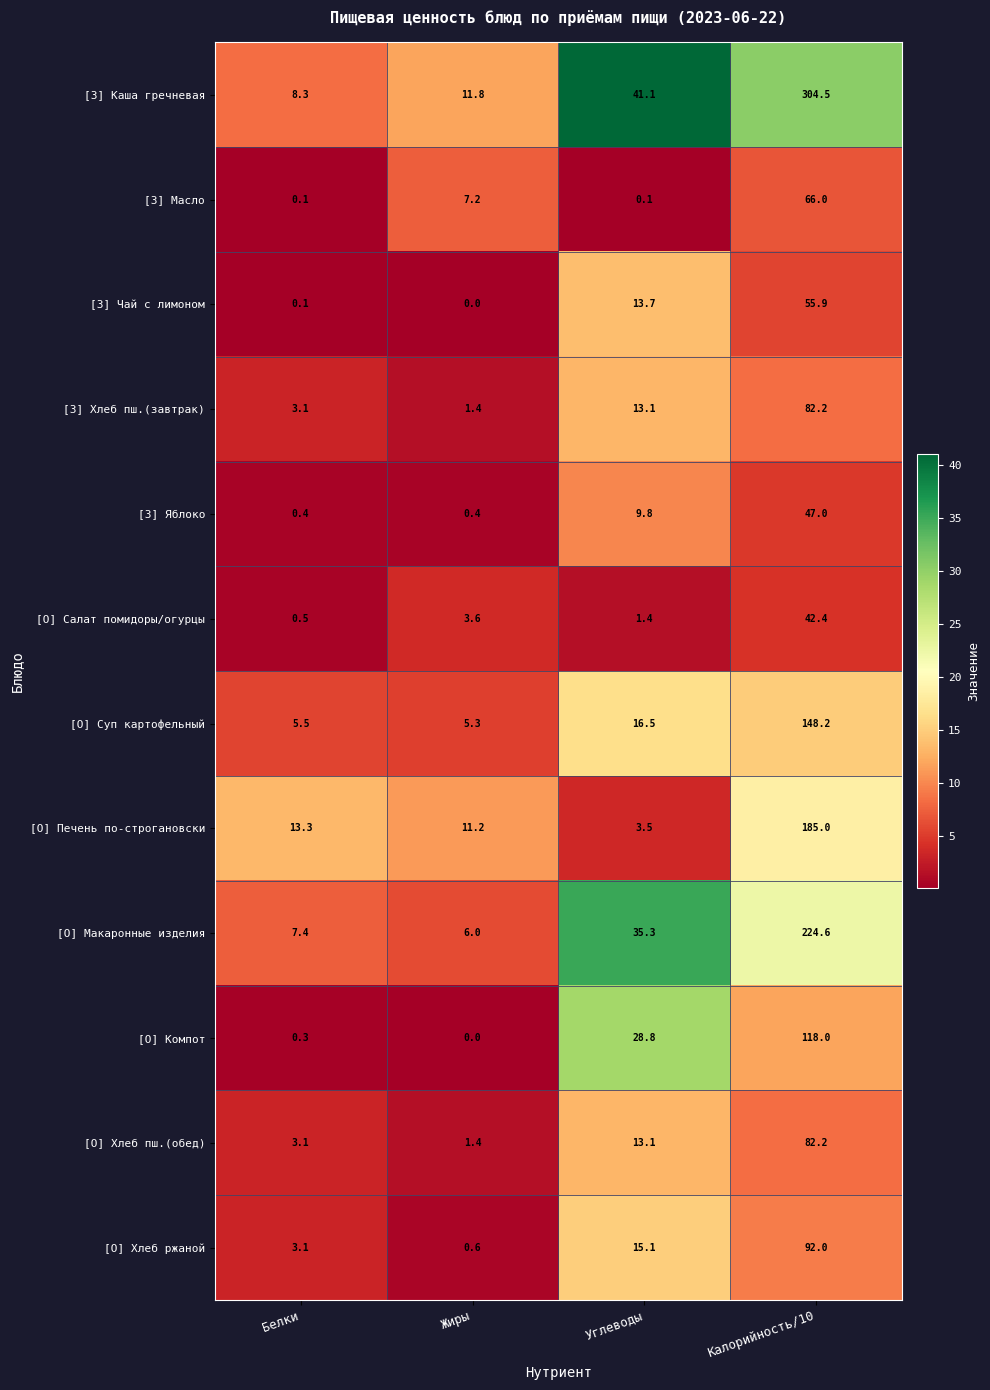

Which series has the widest spread of values?

[З] Каша гречневая